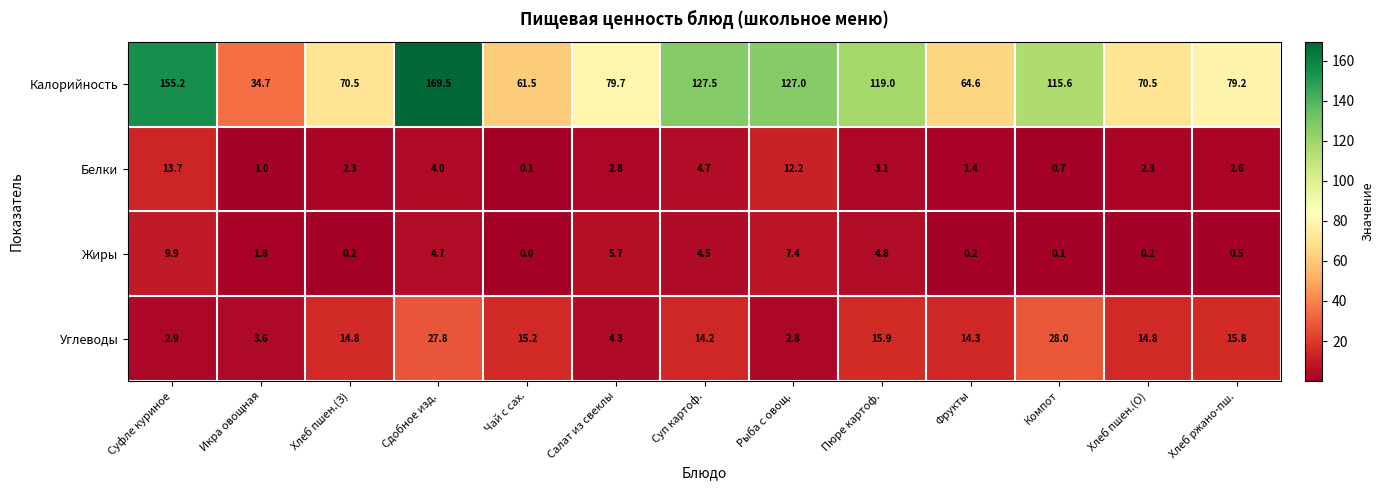

Where does the Белки series first go above 2?

Суфле куриное